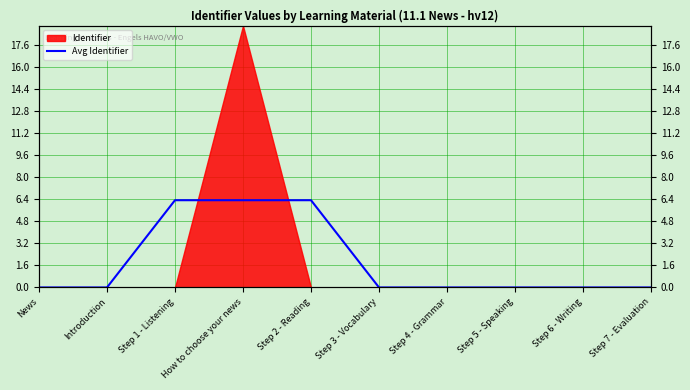

Where is the data nearest to the value 3?

Step 6 - Writing